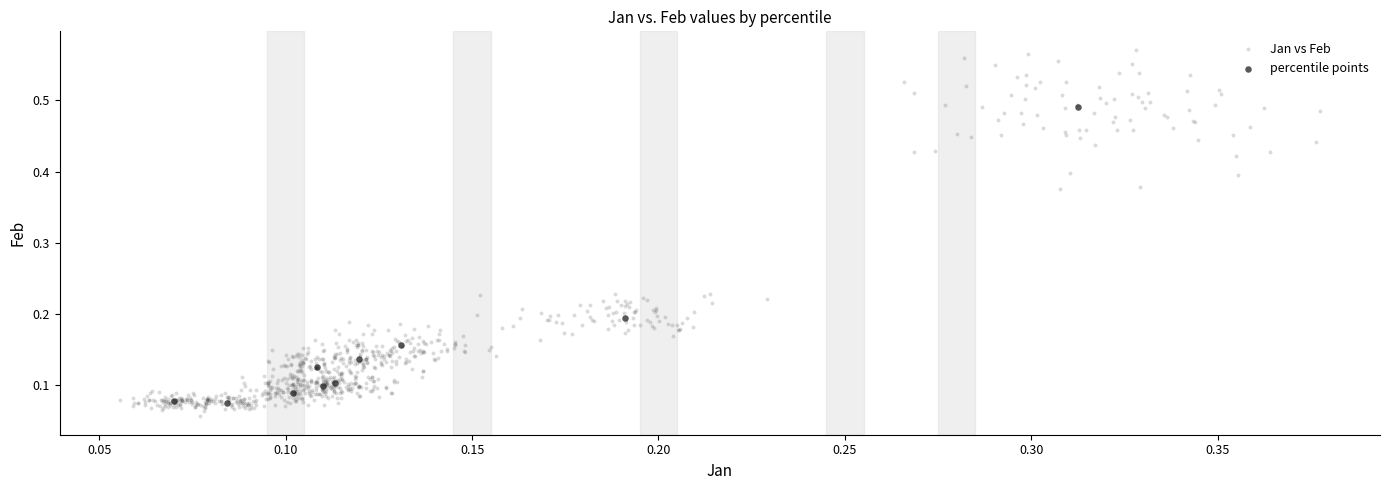

Which series contains the highest Y value?

Jan vs Feb